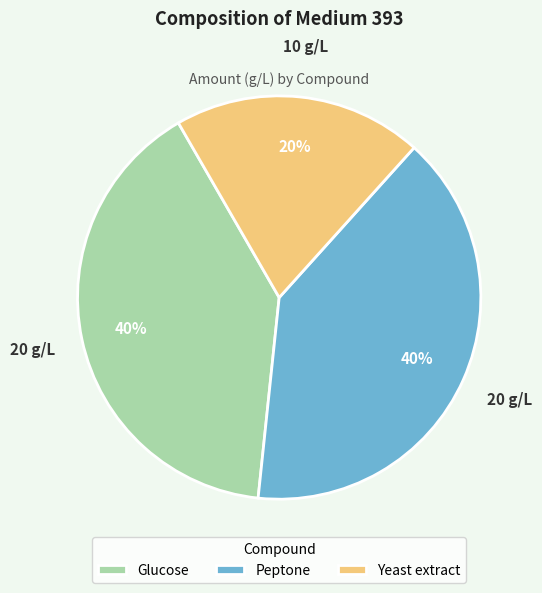

To the nearest percent, what is the difference between the largest and smallest slice percentages?

20%